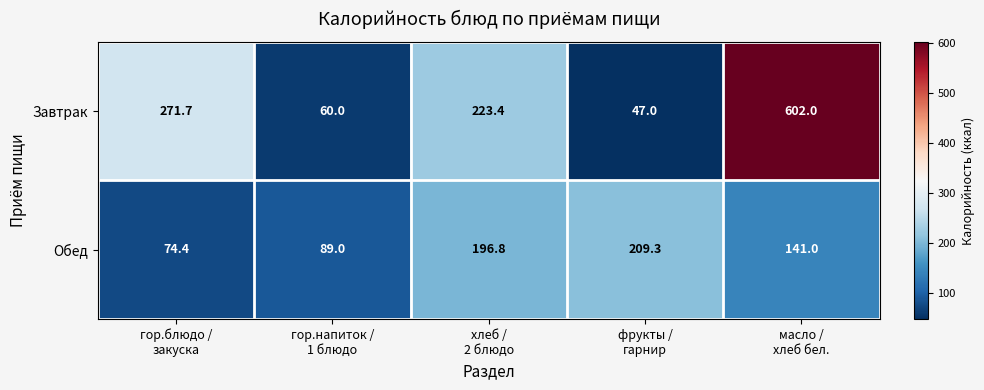

Rank the series by their average value, from highest to lowest.

Завтрак, Обед